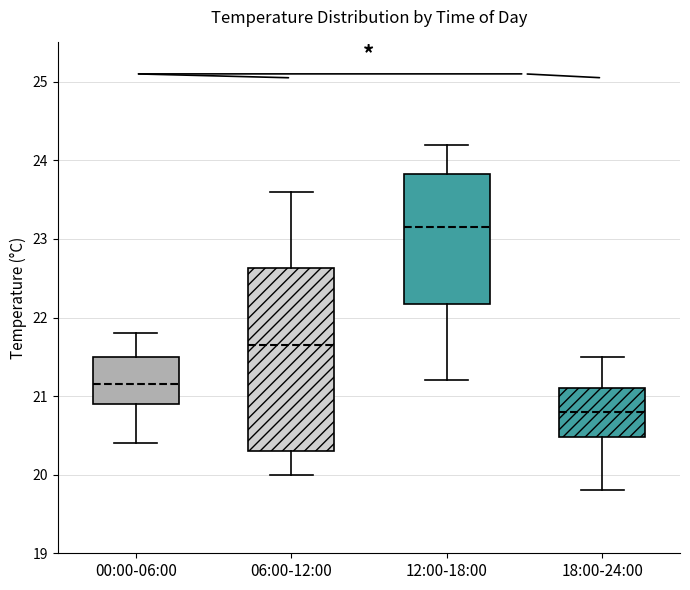

Which box is the tallest, from its lower edge to its upper edge?

06:00-12:00